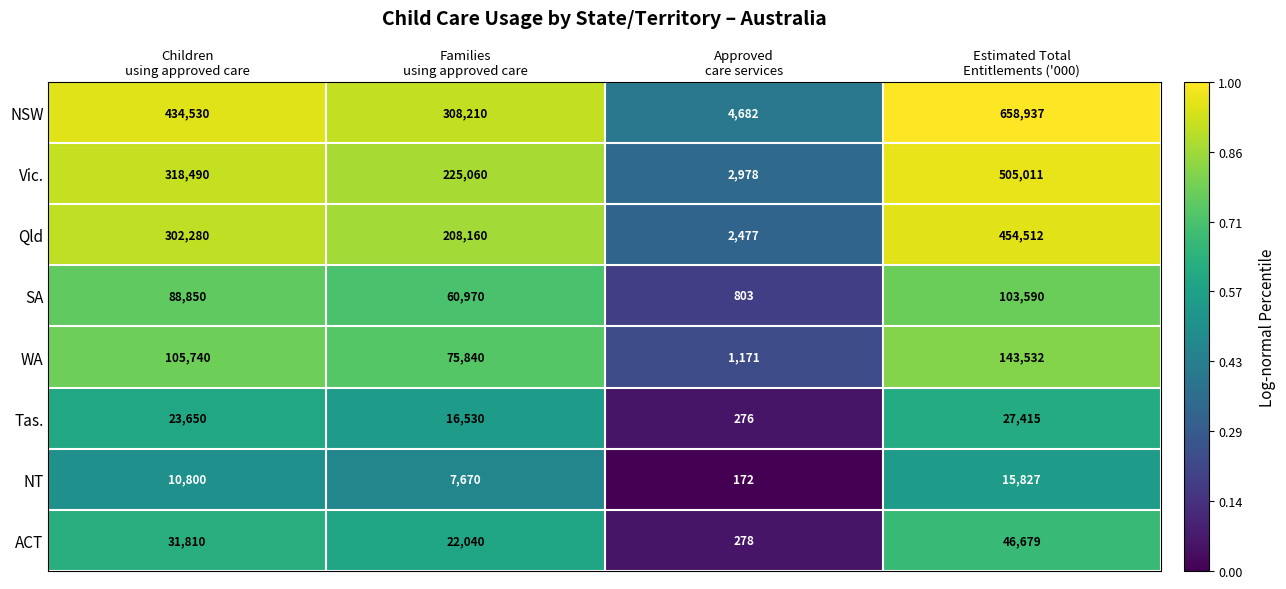

Which series has the largest range (max minus min)?

NSW